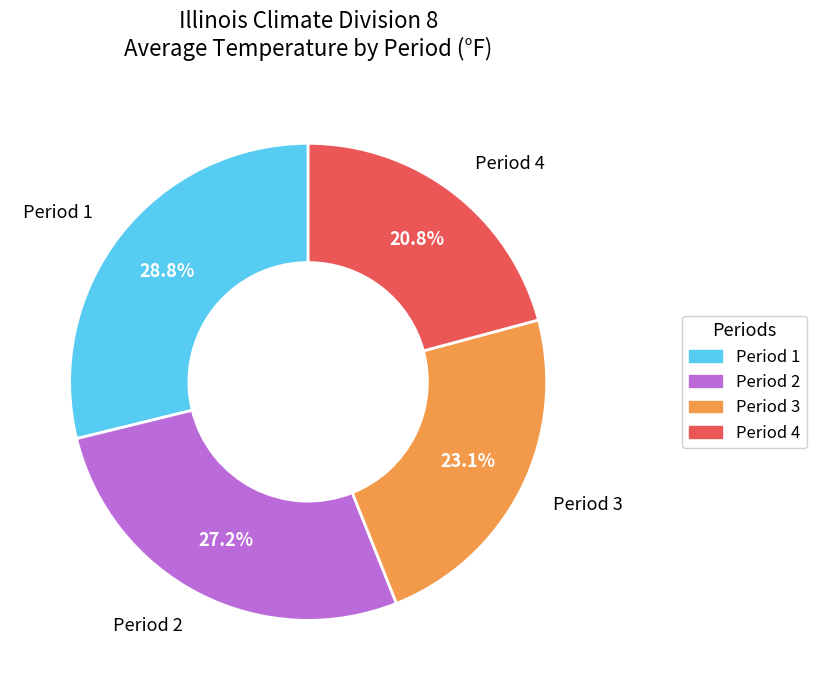

What is the largest slice in the pie chart?

Period 1